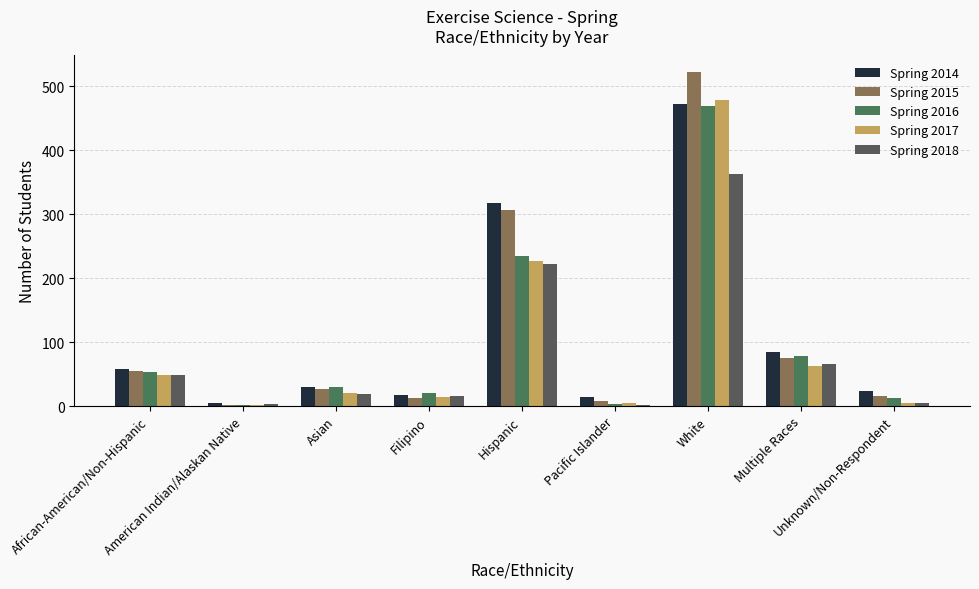

How many series are shown in this chart?

5